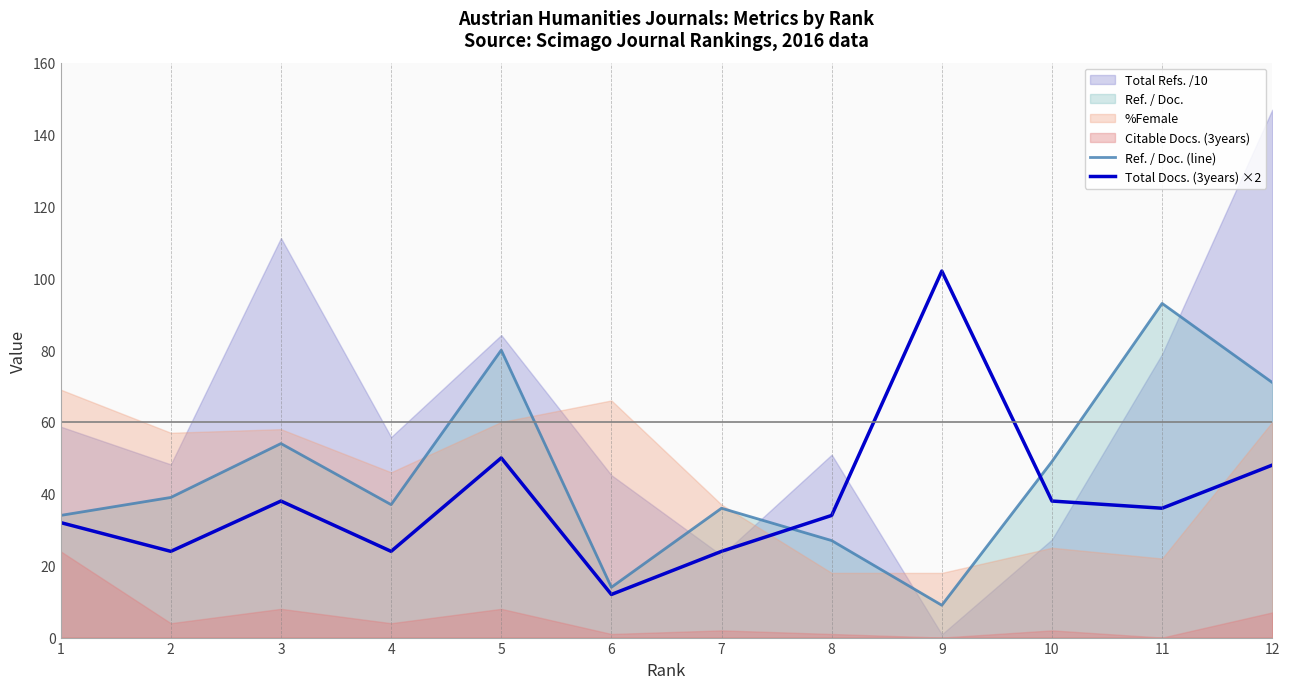

Is the value of Total Docs. (3years) ×2 at 9 greater than the value of Ref. / Doc. (line) at 4?

Yes